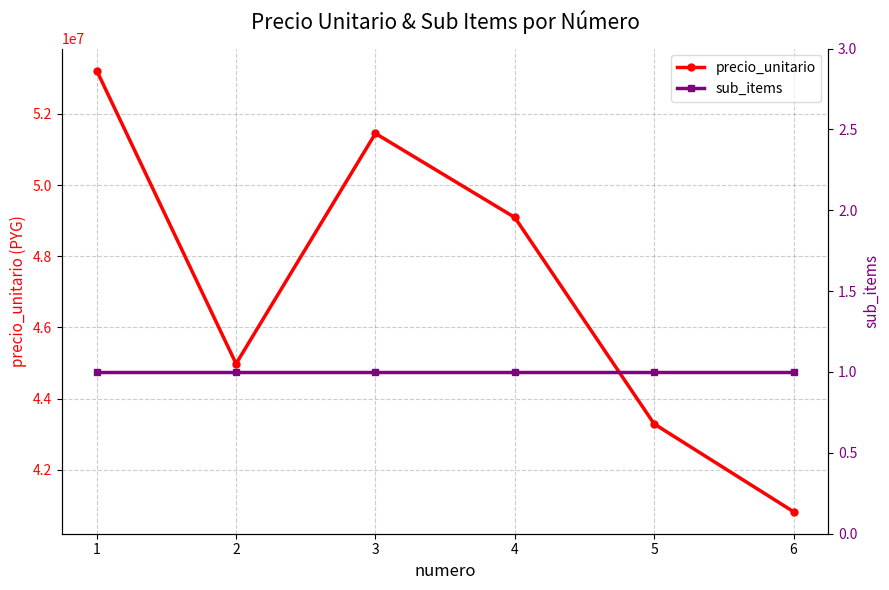

True or false: sub_items and precio_unitario cross at least once.

False